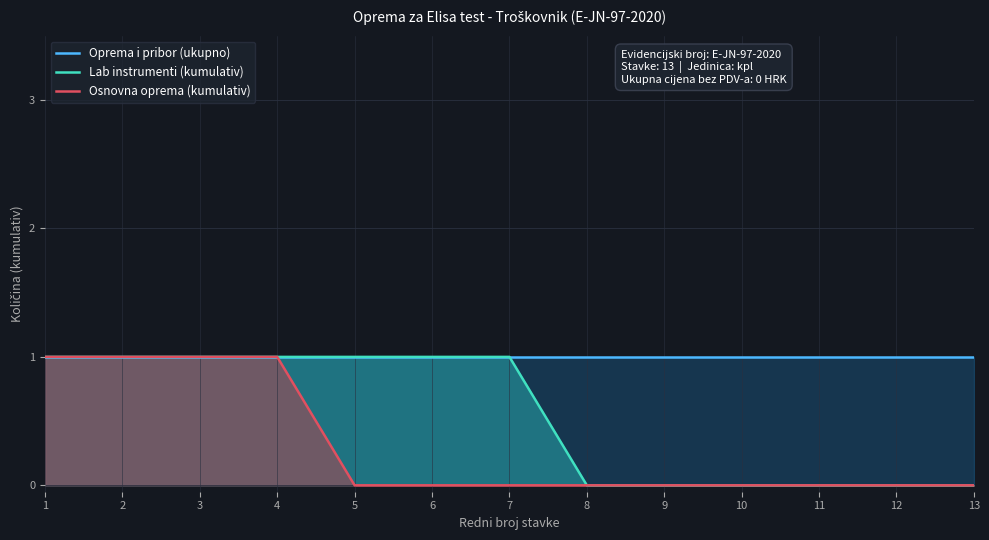

Which series changed the most between 1 and 12?

Lab instrumenti (kumulativ)